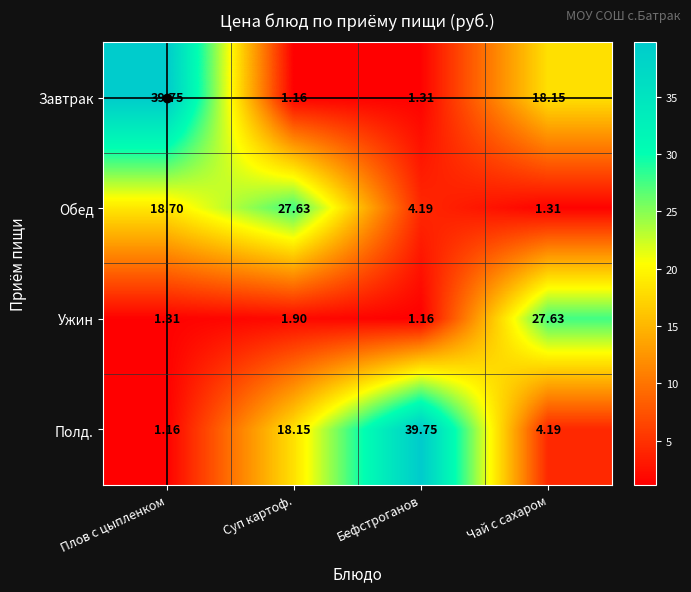

How many data points in Полд. are above 18?

2